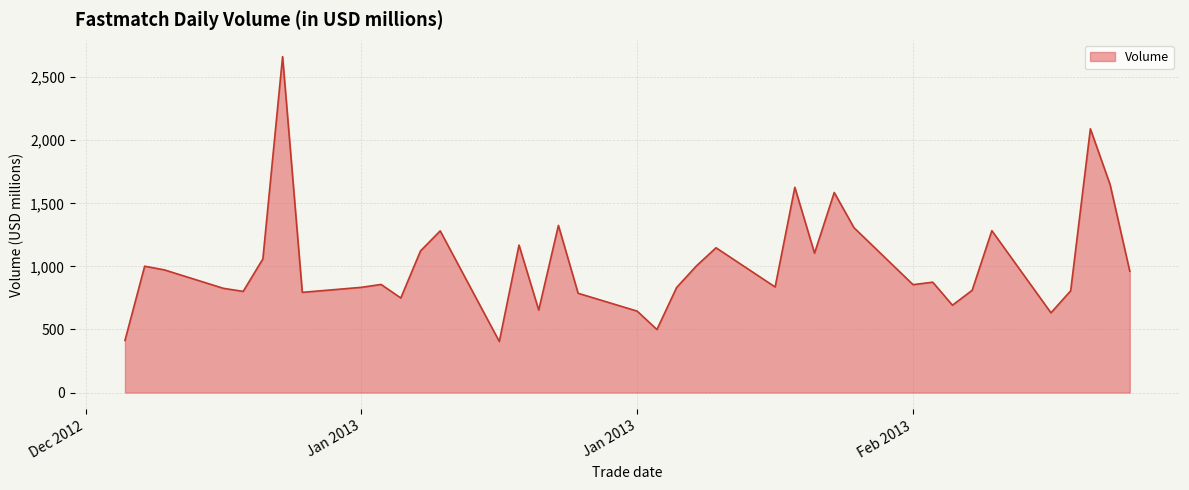

Does the chart have visible grid lines?

Yes